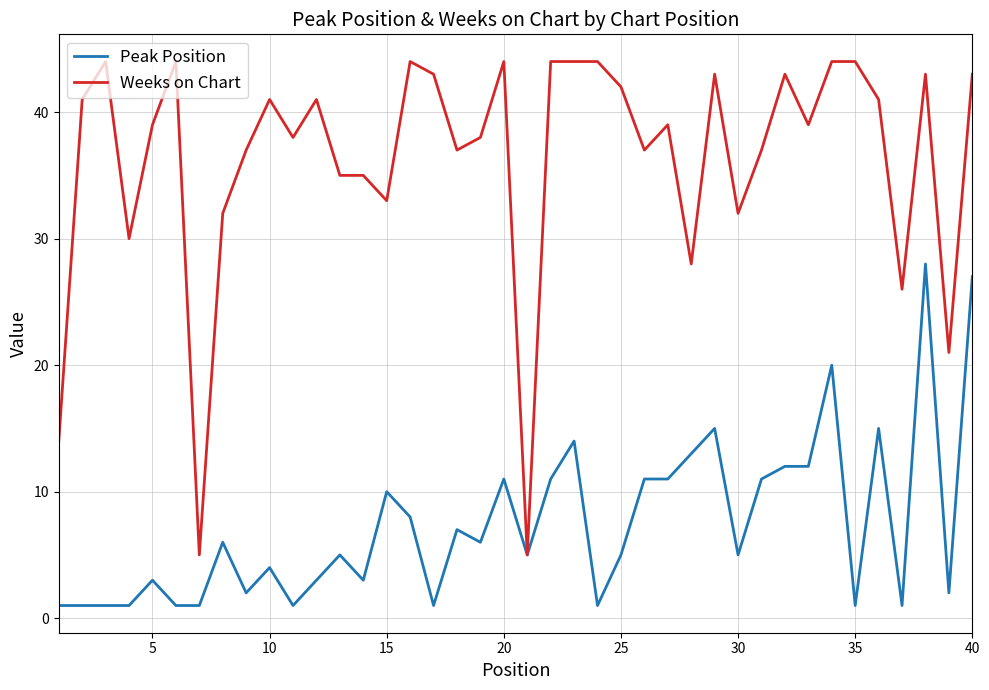

Which series has the widest spread of values?

Weeks on Chart